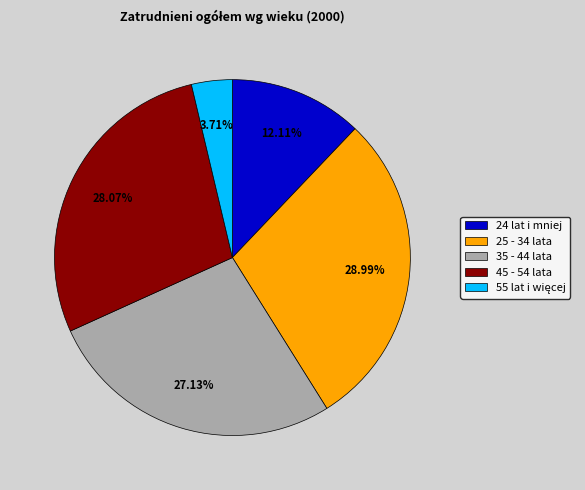

How many segments does this pie chart have?

5